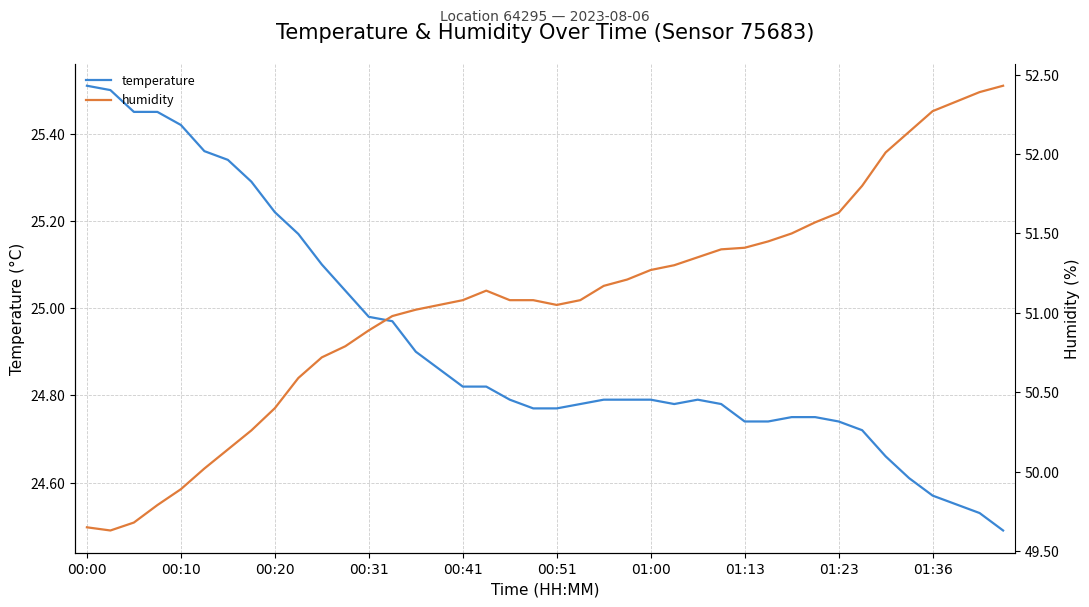

What position from the left is 01:00?

7